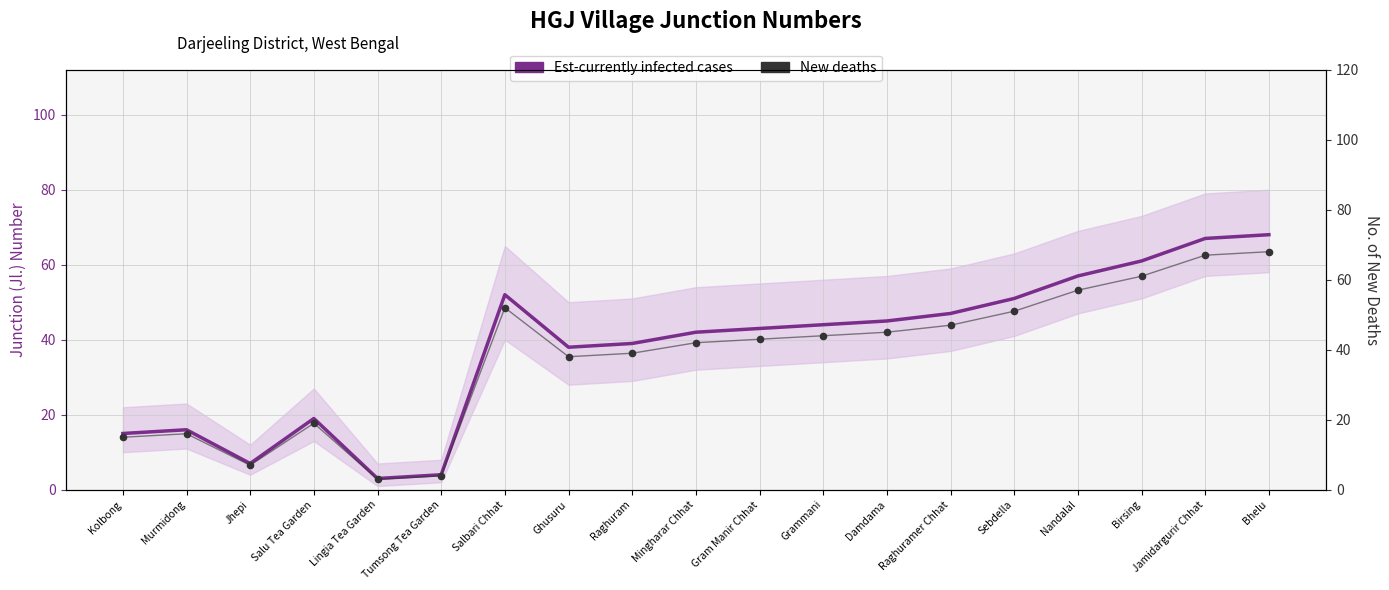

Is the value of New deaths at Kolbong greater than the value of Est-currently infected cases at Damdama?

No